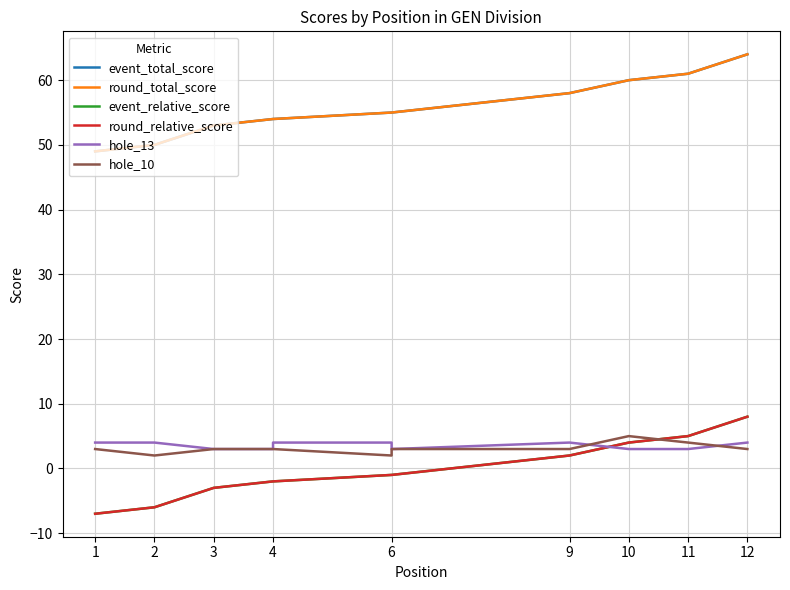

True or false: hole_10 has a value of 3 at 1.

True